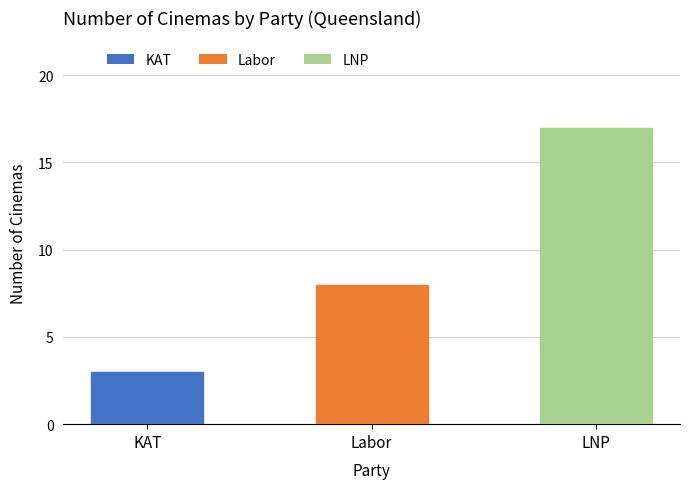

What is the difference between the values at Labor and KAT?

5